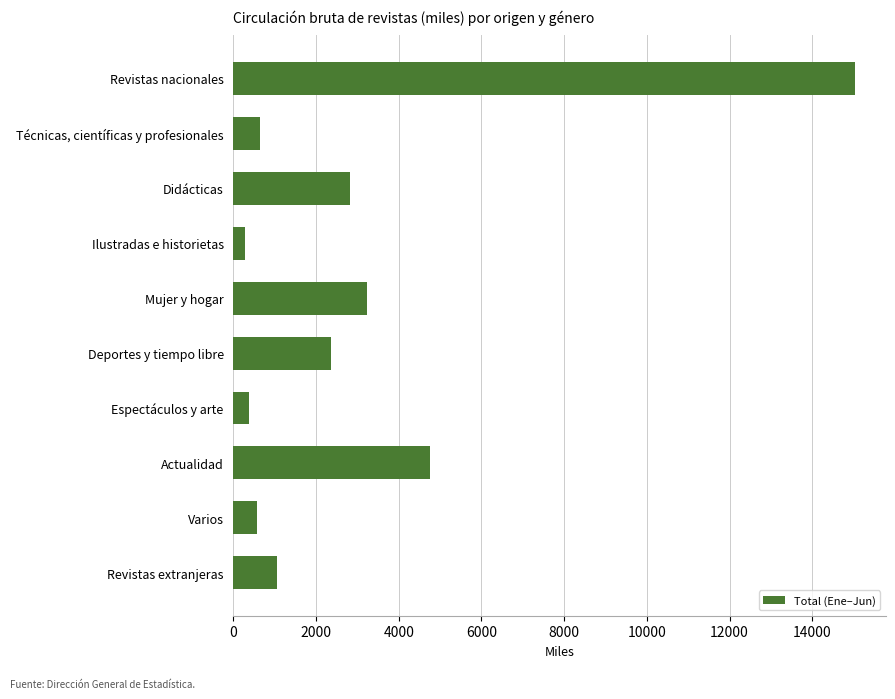

How many bars are there in total?

10